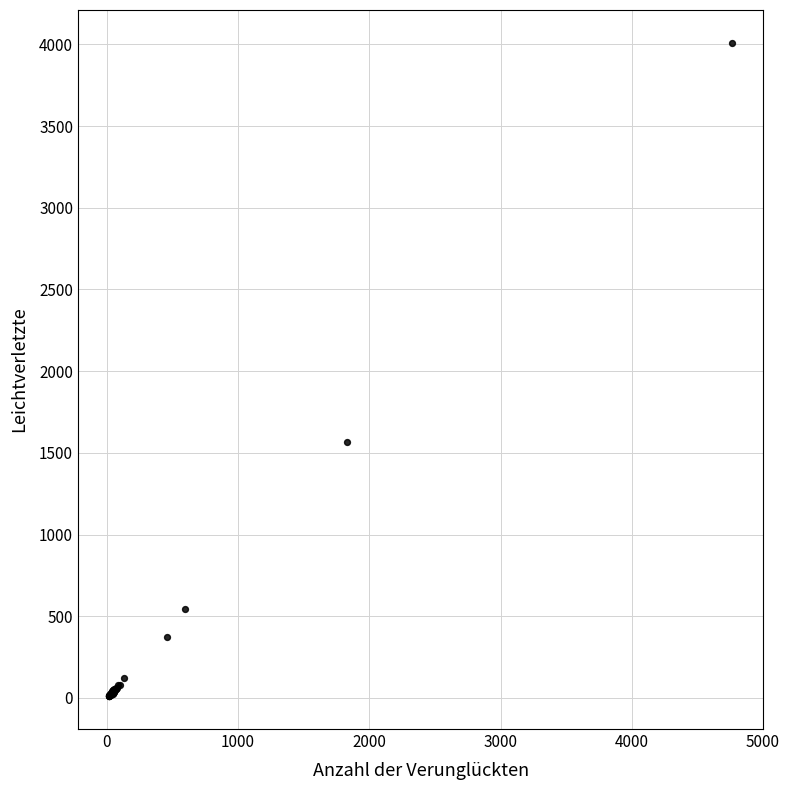

What Y value in the scatter plot is closest to 2010?

1567